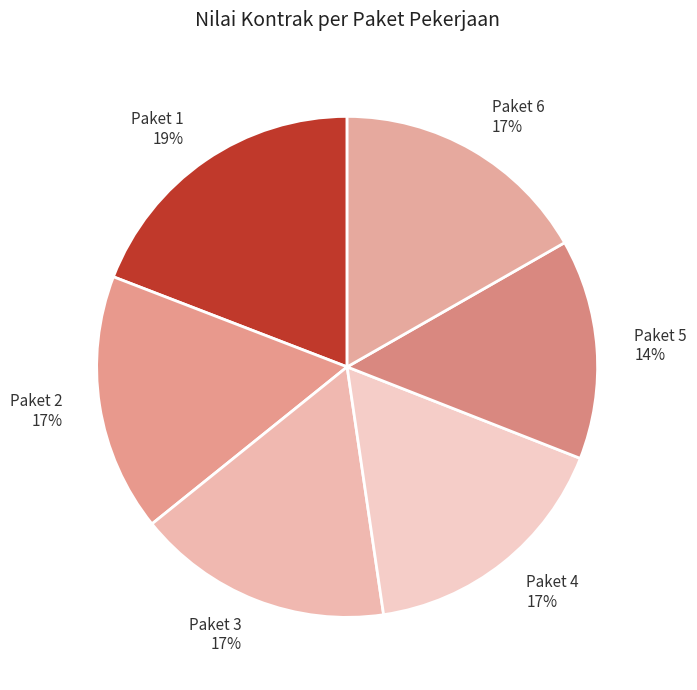

Is the sum of Paket 6 and Paket 4 greater than half?

No